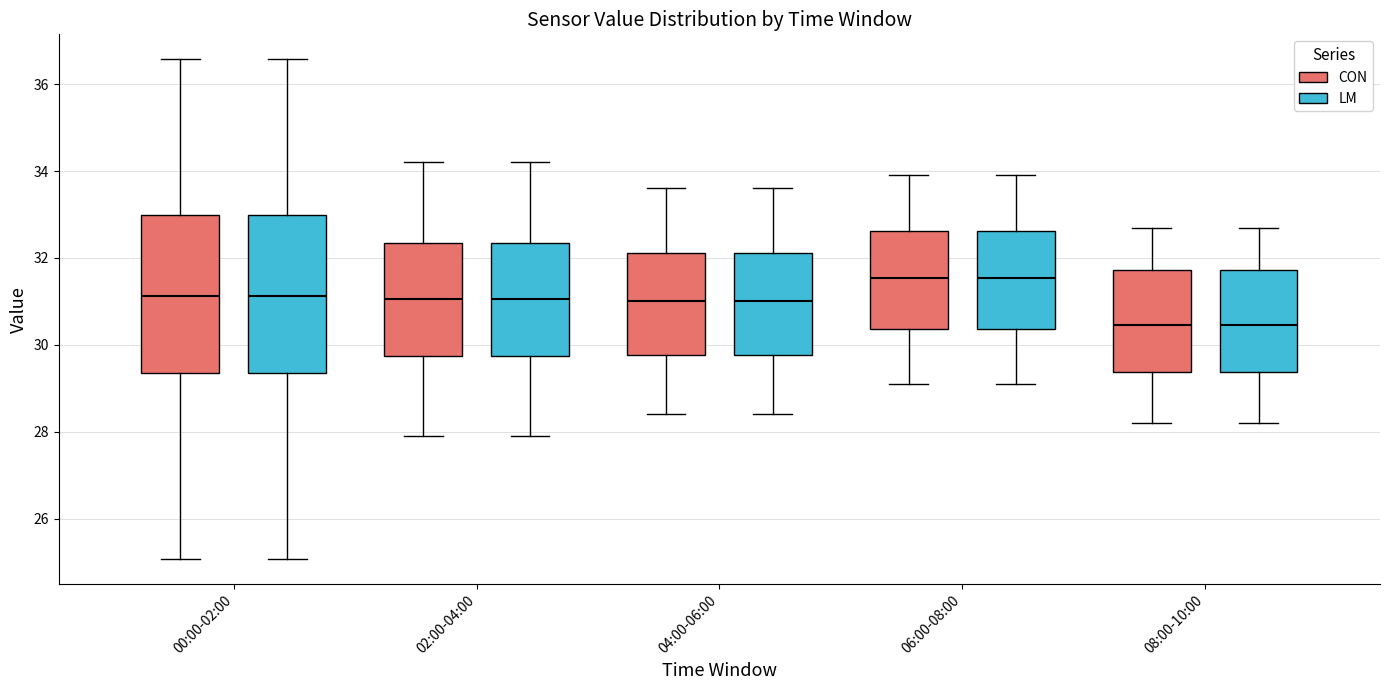

Reading left to right, read every box against the y-axis: the position of its median line, the range the box covers, and the ends of its whiskers. The values are not printed on the chart, so give them approximately, as read against the axis.

00:00-02:00 (CON): median 31.2, box 29.4 to 33.0, whiskers 25.0 to 36.6
00:00-02:00 (LM): median 31.2, box 29.4 to 33.0, whiskers 25.0 to 36.6
02:00-04:00 (CON): median 31.0, box 29.8 to 32.4, whiskers 28.0 to 34.2
02:00-04:00 (LM): median 31.0, box 29.8 to 32.4, whiskers 28.0 to 34.2
04:00-06:00 (CON): median 31.0, box 29.8 to 32.2, whiskers 28.4 to 33.6
04:00-06:00 (LM): median 31.0, box 29.8 to 32.2, whiskers 28.4 to 33.6
06:00-08:00 (CON): median 31.6, box 30.4 to 32.6, whiskers 29.2 to 34.0
06:00-08:00 (LM): median 31.6, box 30.4 to 32.6, whiskers 29.2 to 34.0
08:00-10:00 (CON): median 30.4, box 29.4 to 31.8, whiskers 28.2 to 32.8
08:00-10:00 (LM): median 30.4, box 29.4 to 31.8, whiskers 28.2 to 32.8